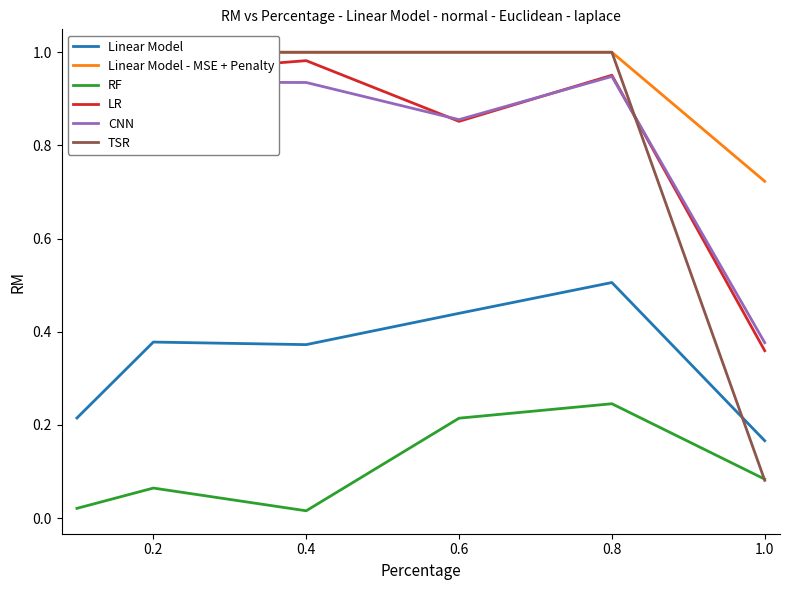

What is the sum of all RF values?

0.6